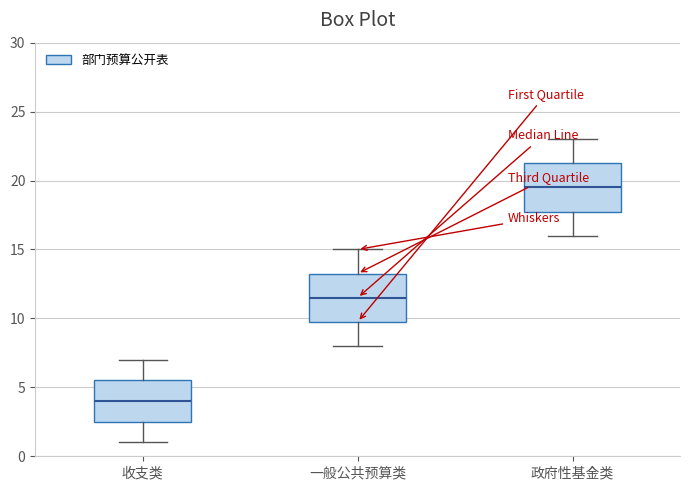

Where is the lower edge of the box for 收支类 on the y-axis? The values are not printed on the chart, so give them approximately, as read against the axis.

2.5